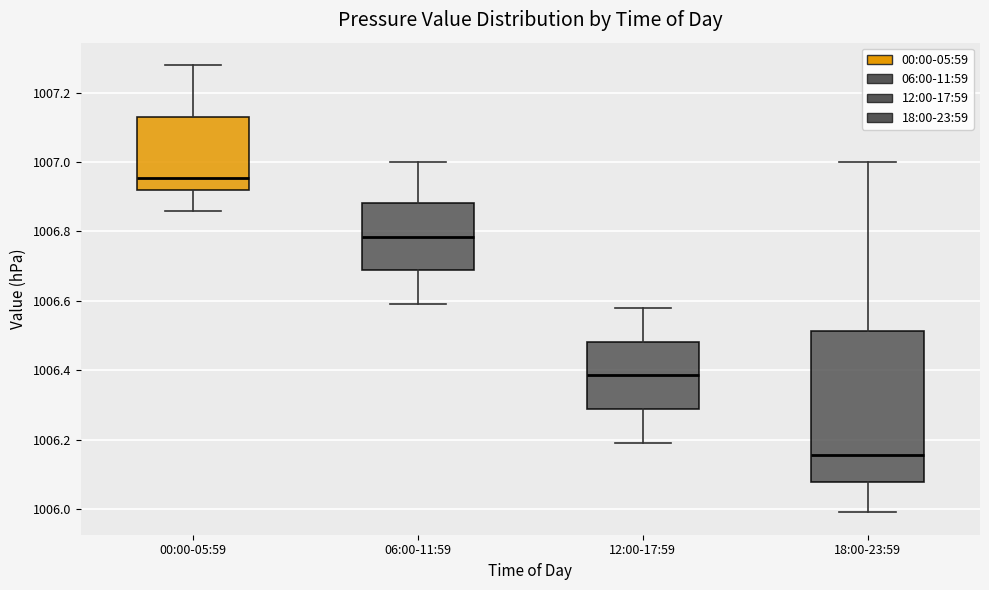

Reading left to right, transcribe this box plot: for each box, give where its median line is, the range the box spans, and where its two whiskers end, as read against the y-axis. The values are not printed on the chart, so give them approximately, as read against the axis.

00:00-05:59: median 1006.96, box 1006.92 to 1007.14, whiskers 1006.86 to 1007.28
06:00-11:59: median 1006.78, box 1006.68 to 1006.88, whiskers 1006.60 to 1007.00
12:00-17:59: median 1006.38, box 1006.28 to 1006.48, whiskers 1006.20 to 1006.58
18:00-23:59: median 1006.16, box 1006.08 to 1006.52, whiskers 1006.00 to 1007.00